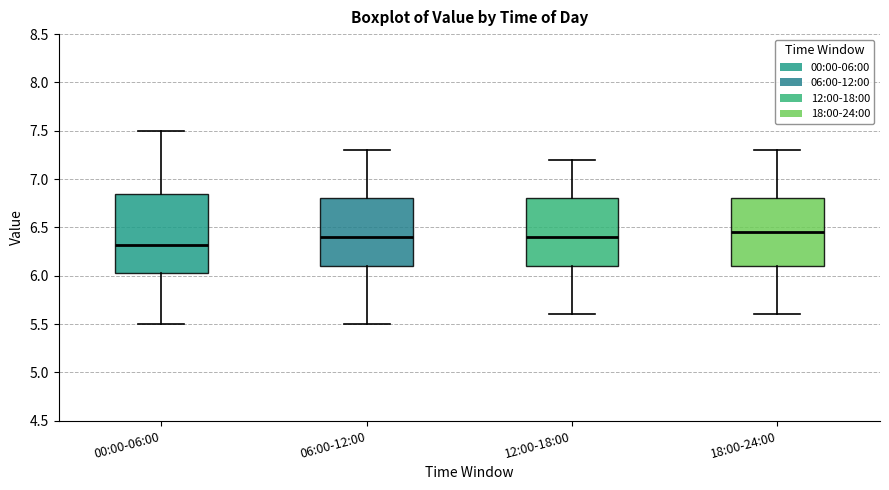

Where is the upper edge of the box for 06:00-12:00 on the y-axis? The values are not printed on the chart, so give them approximately, as read against the axis.

6.80